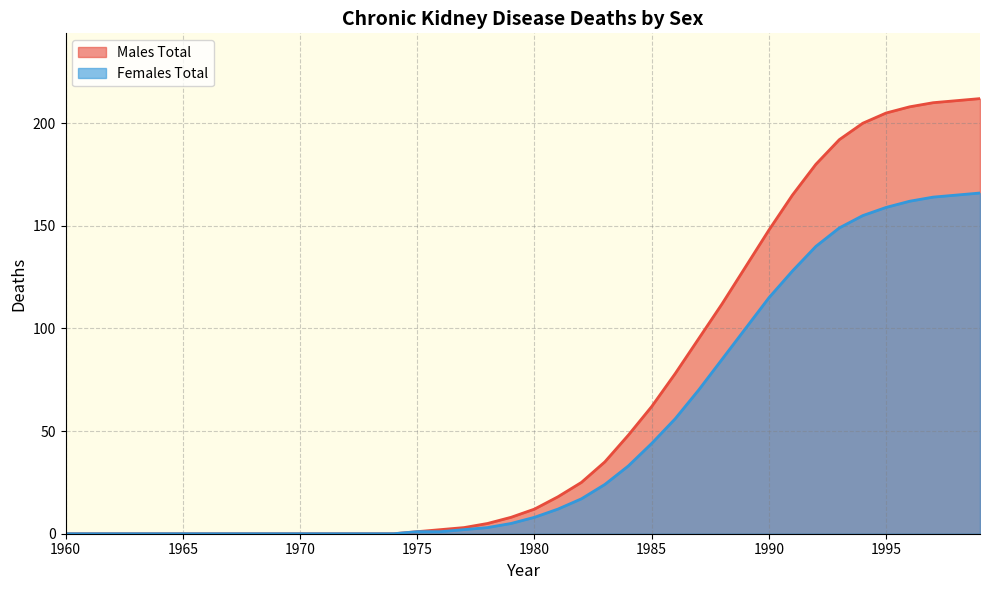

What is the difference between the Males Total values at 1999 and 1980?

200